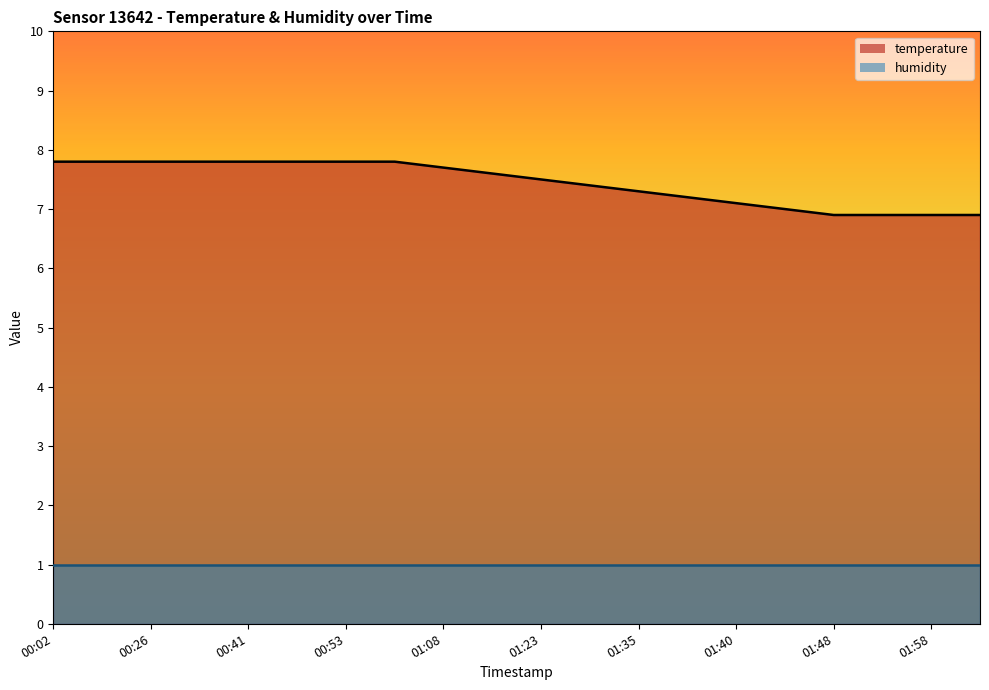

Reading left to right, list all the values displayed in this chart.

7.8	7.8	7.8	7.8	7.8	7.8	7.8	7.8	7.7	7.6	7.5	7.4	7.3	7.2	7.1	7.0	6.9	6.9	6.9	6.9